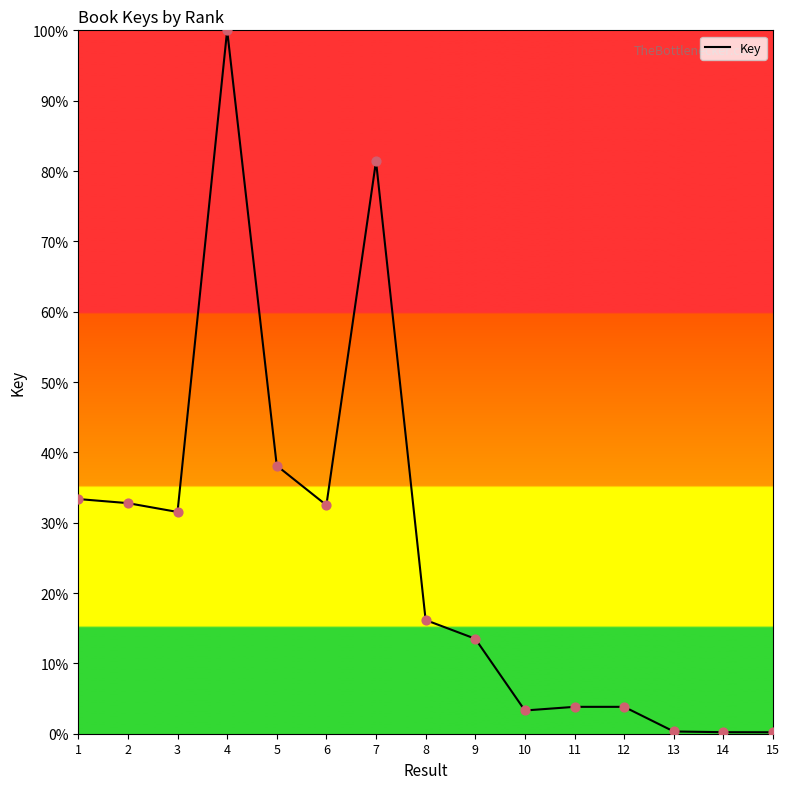

What is the ratio of the value at 8 to the value at 10?

4.9